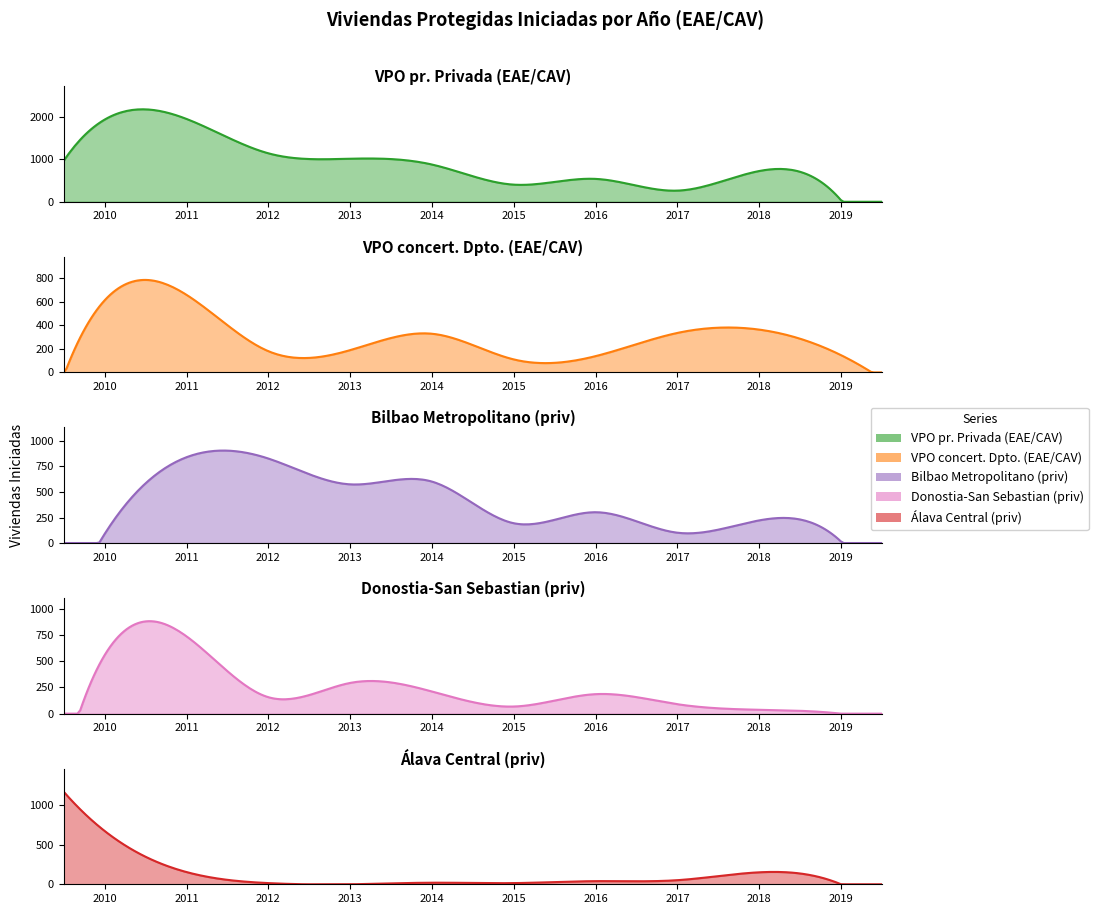

What are all the series names shown in the legend?

VPO pr. Privada (EAE/CAV), VPO concert. Dpto. (EAE/CAV), Bilbao Metropolitano (priv), Donostia-San Sebastian (priv), Álava Central (priv)